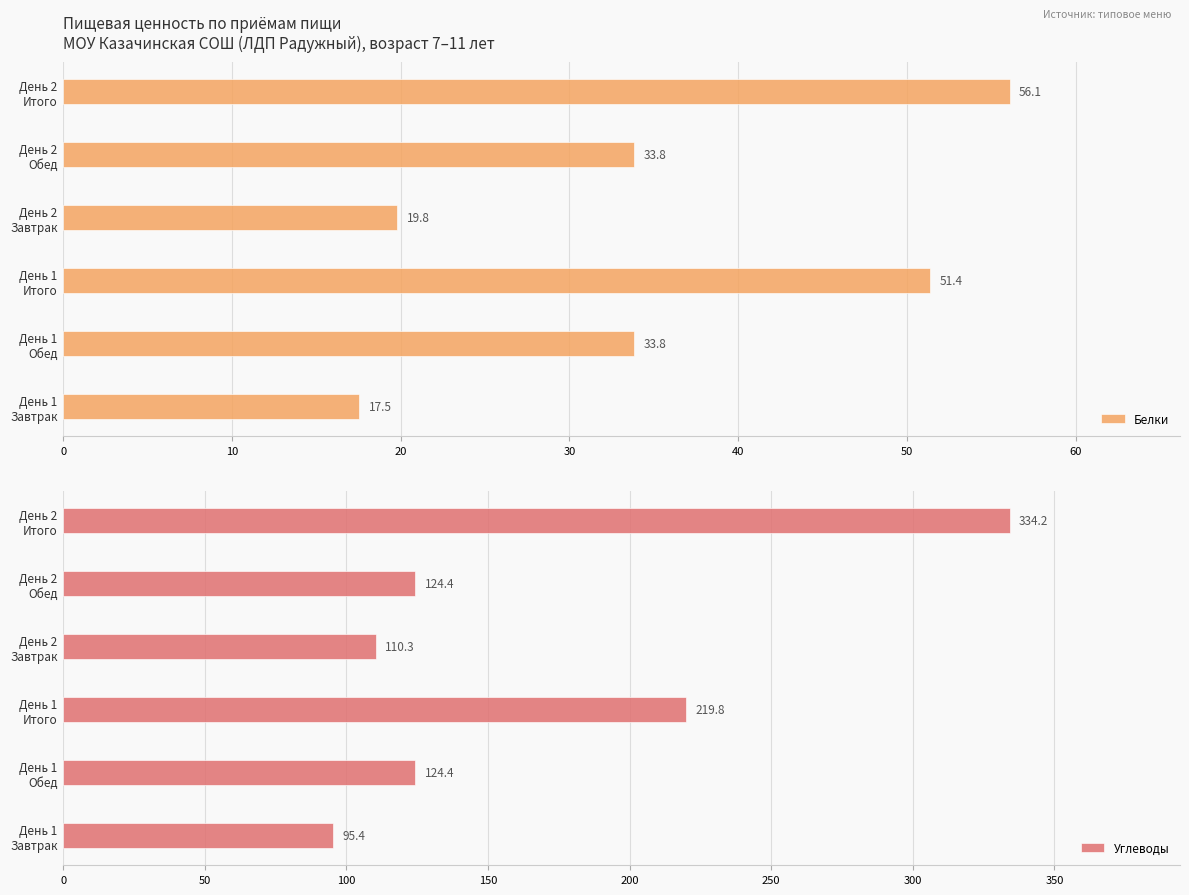

Reading left to right, list all the values displayed in this chart.

Белки: 0=17.5	10=33.8	20=51.4	30=19.8	40=33.8	50=56.1
Углеводы: 0=95.4	10=124.4	20=219.8	30=110.3	40=124.4	50=334.2